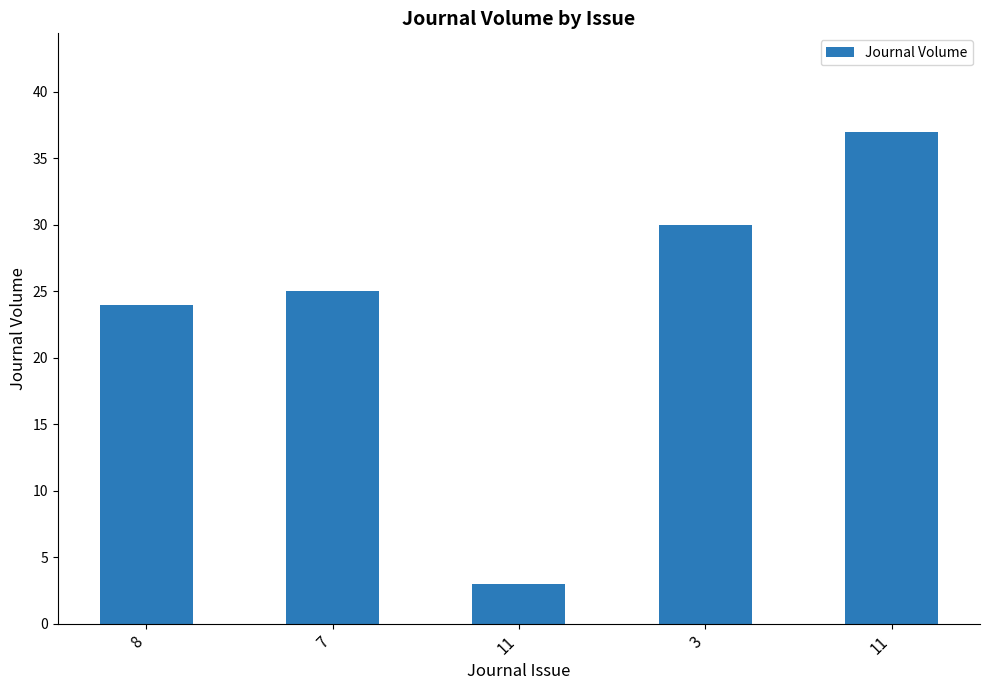

What is the label of the 1st bar from the right?

11